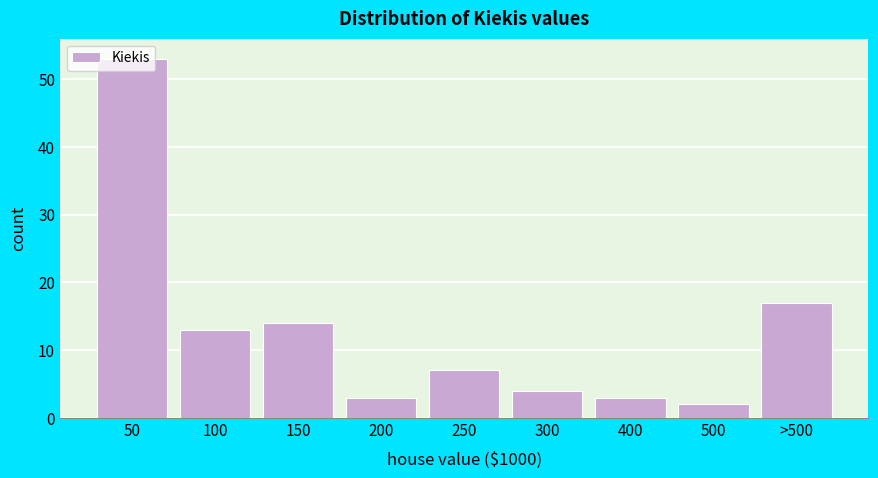

Is it true that the value at 150 is 24?

False